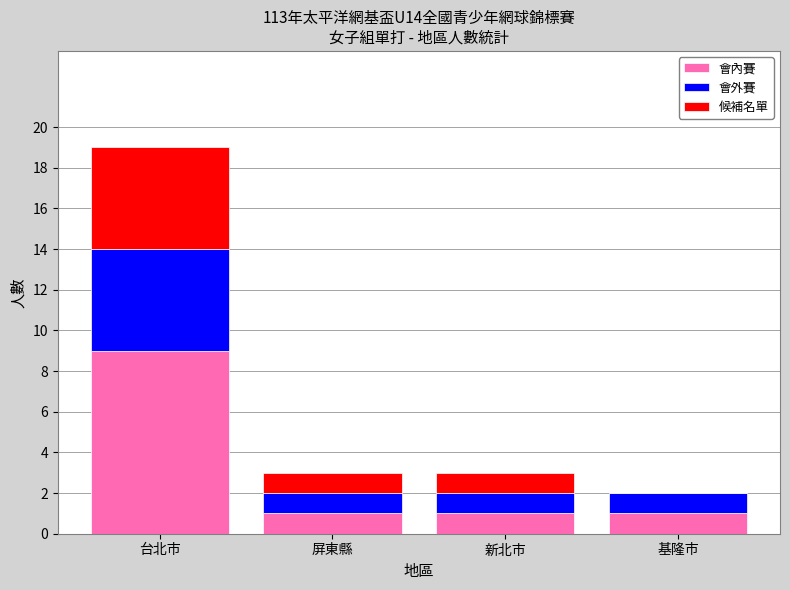

Are the bars horizontal?

No